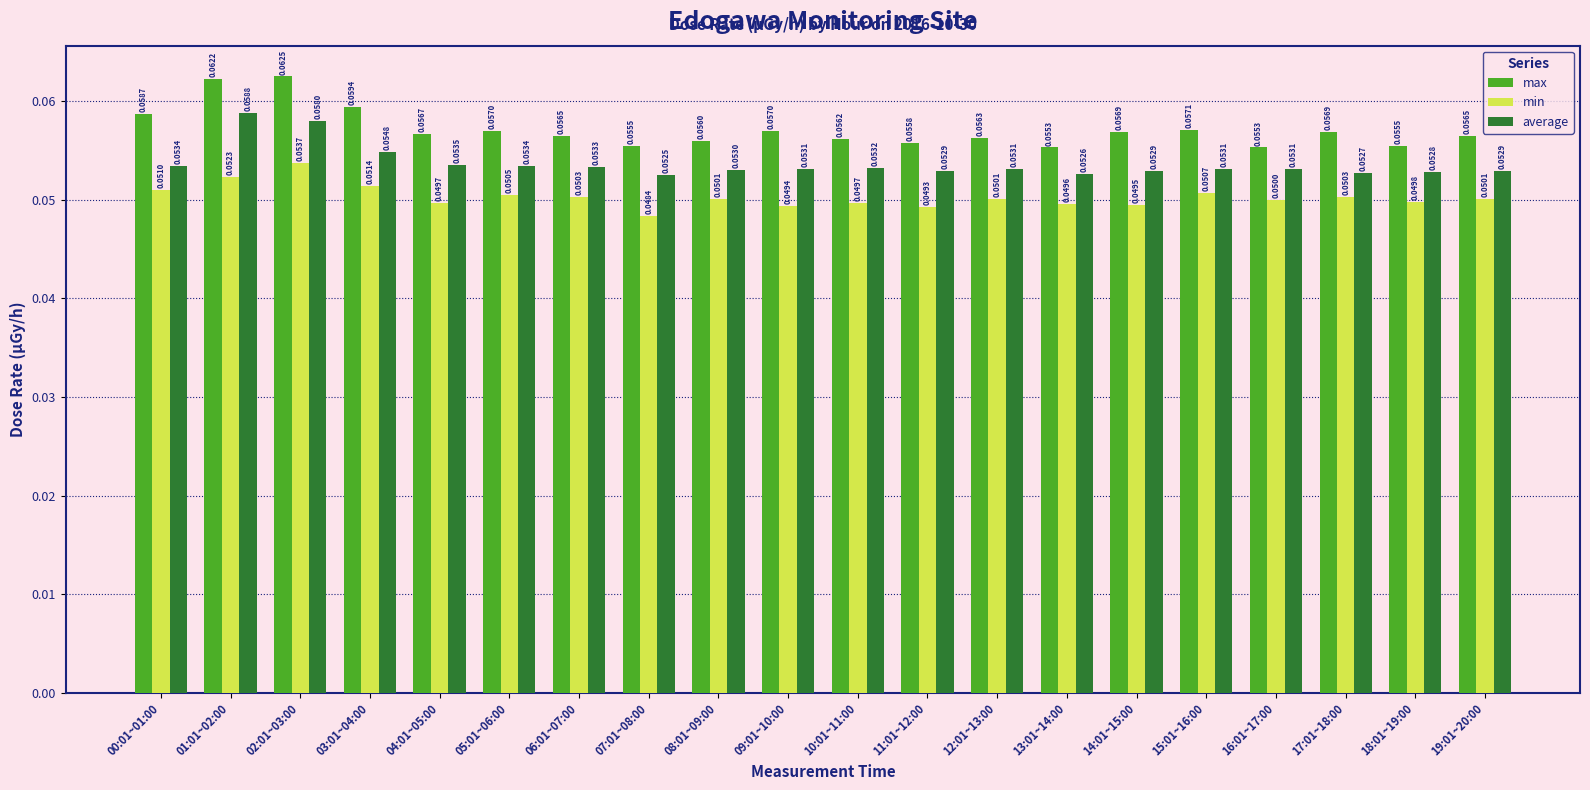

Between 08:01~09:00 and 15:01~16:00, which series saw the biggest shift?

max